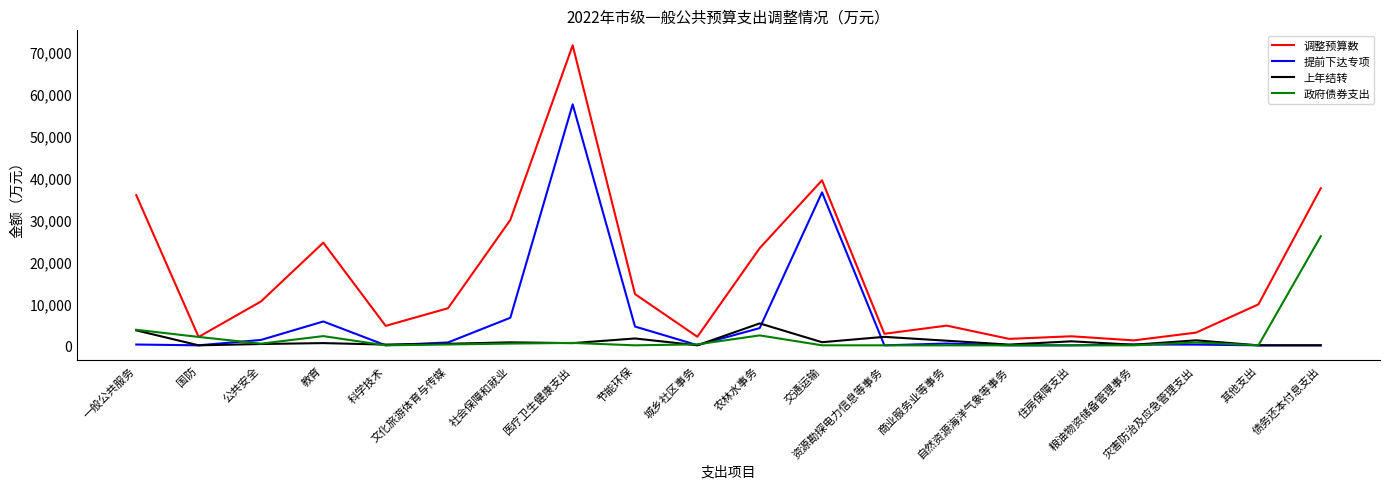

Is it true that 提前下达专项 equals 18260.9 at 交通运输?

False